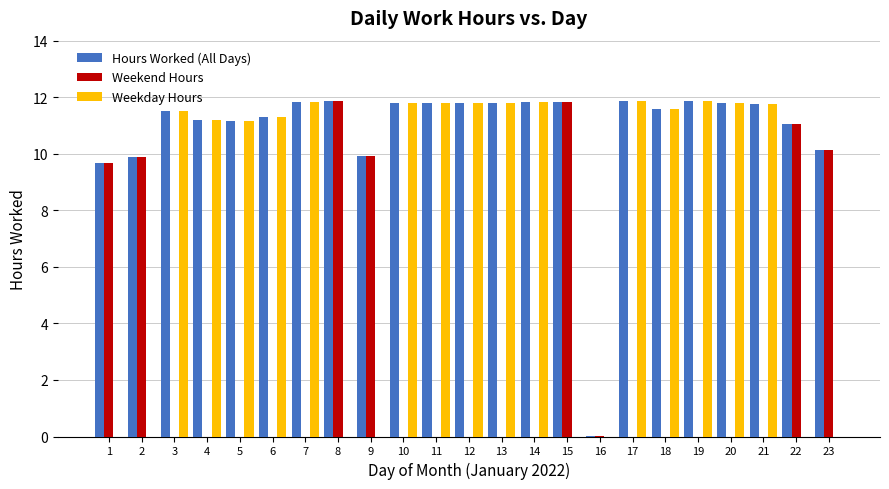

How many data points in Weekday Hours are above 11?

15